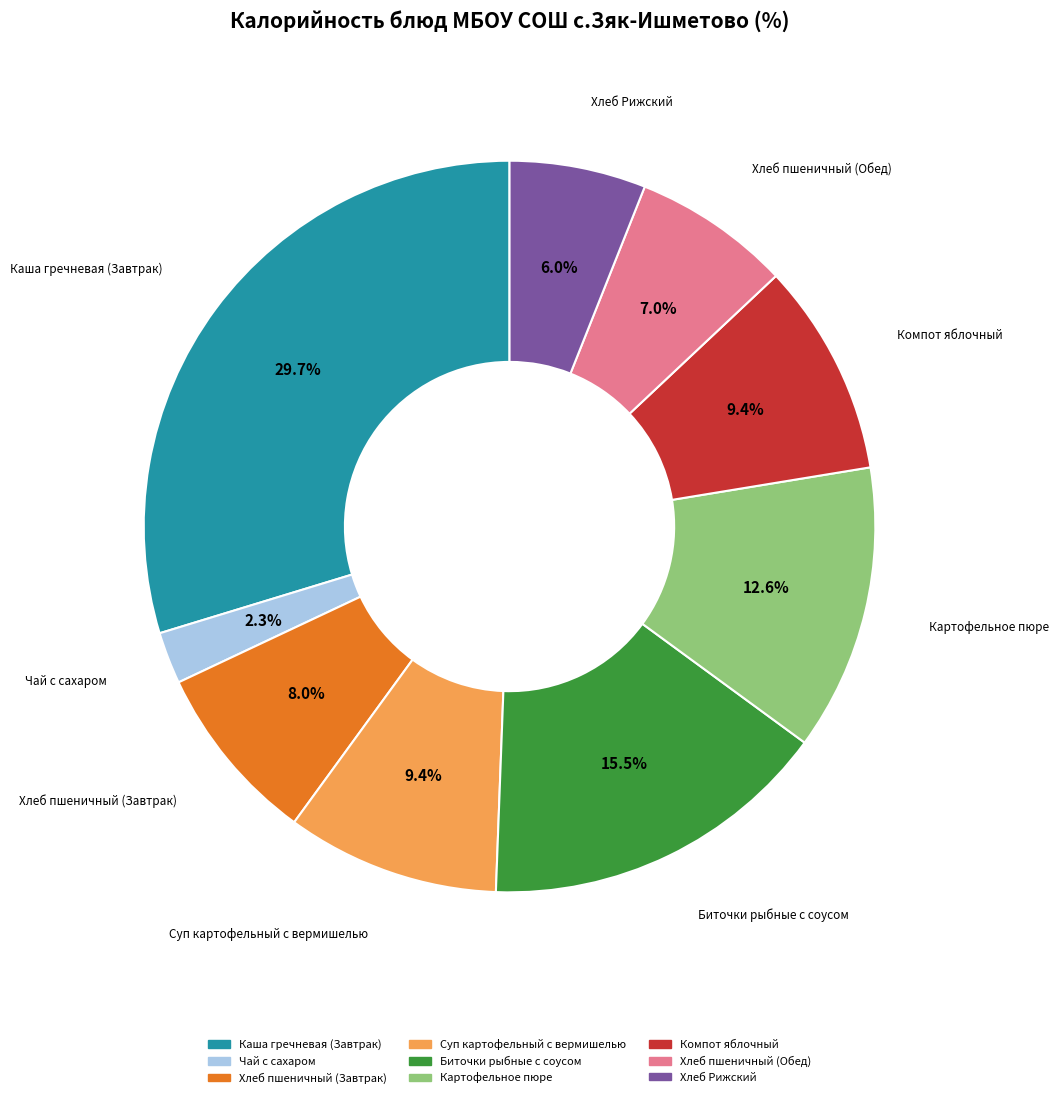

Is there any slice that represents more than half of the pie?

No